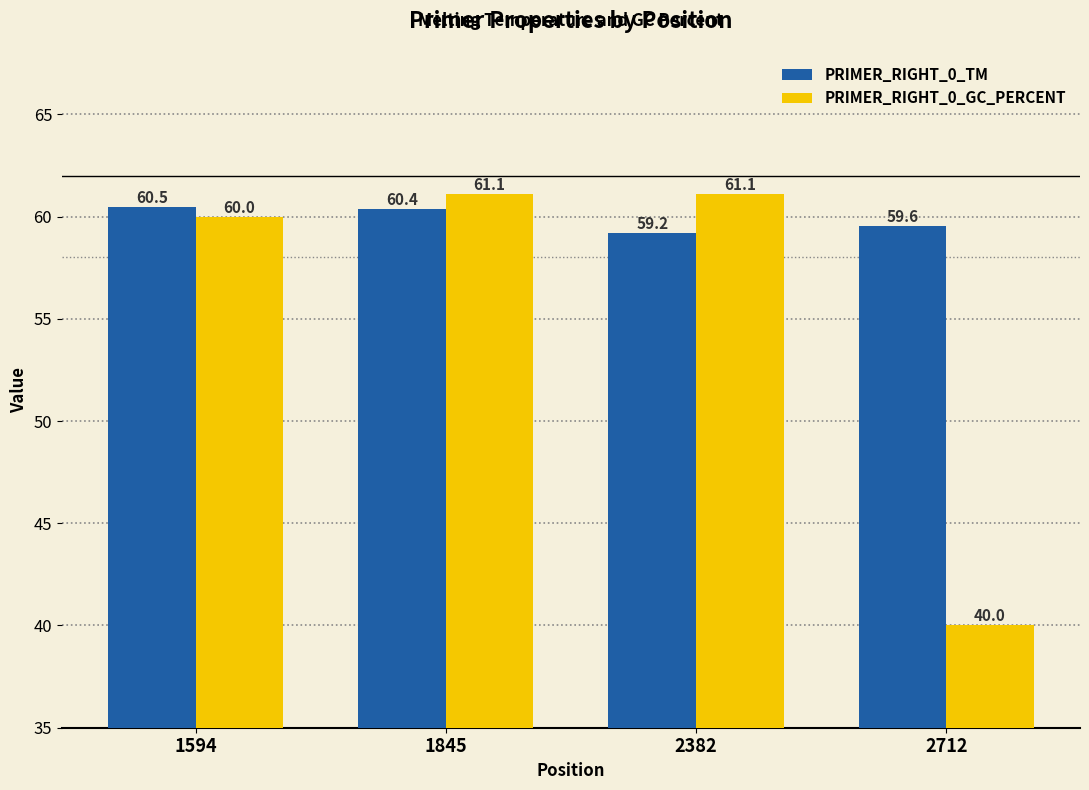

Reading left to right, list all the values displayed in this chart.

PRIMER_RIGHT_0_TM: 60.5	60.4	59.2	59.6
PRIMER_RIGHT_0_GC_PERCENT: 60.0	61.1	61.1	40.0